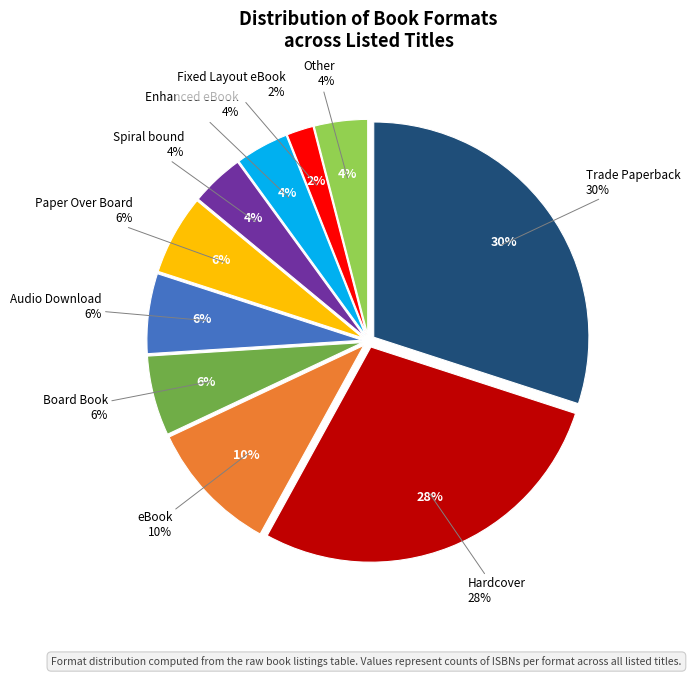

What is the smallest slice in the pie chart?

Fixed Layout eBook